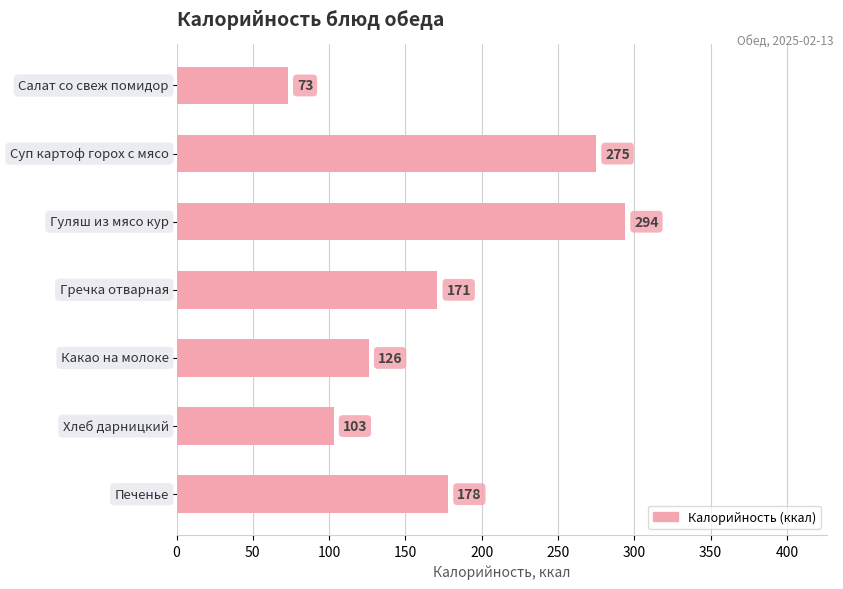

What is the value of the 4th bar from the top?

171